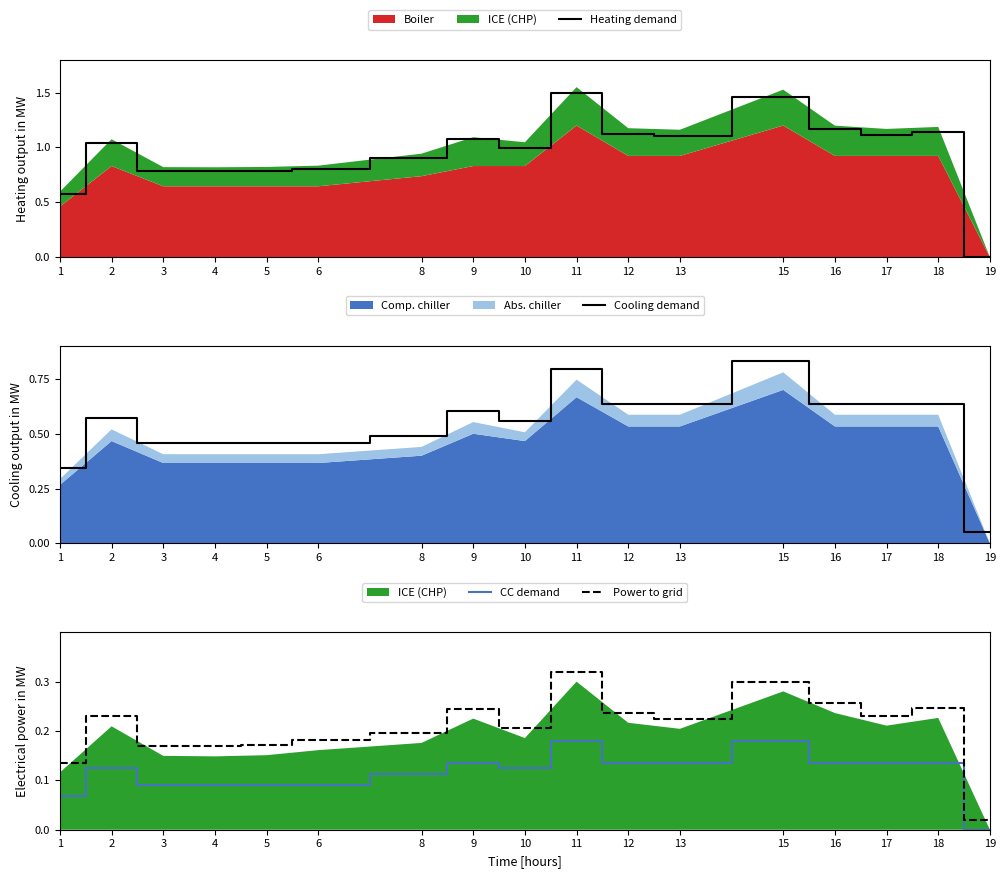

Reading left to right, transcribe all the data shown in this chart.

Heating demand: 1=0.6	2=1.0	3=0.8	4=0.8	5=0.8	6=0.8	8=0.9	9=1.1	10=1.0	11=1.5	12=1.1	13=1.1	15=1.5	16=1.2	17=1.1	18=1.1	19=0.0
Cooling demand: 1=0.3	2=0.6	3=0.5	4=0.5	5=0.5	6=0.5	8=0.5	9=0.6	10=0.6	11=0.8	12=0.6	13=0.6	15=0.8	16=0.6	17=0.6	18=0.6	19=0.1
CC demand: 1=0.1	2=0.1	3=0.1	4=0.1	5=0.1	6=0.1	8=0.1	9=0.1	10=0.1	11=0.2	12=0.1	13=0.1	15=0.2	16=0.1	17=0.1	18=0.1	19=0.0
Power to grid: 1=0.1	2=0.2	3=0.2	4=0.2	5=0.2	6=0.2	8=0.2	9=0.2	10=0.2	11=0.3	12=0.2	13=0.2	15=0.3	16=0.3	17=0.2	18=0.2	19=0.0